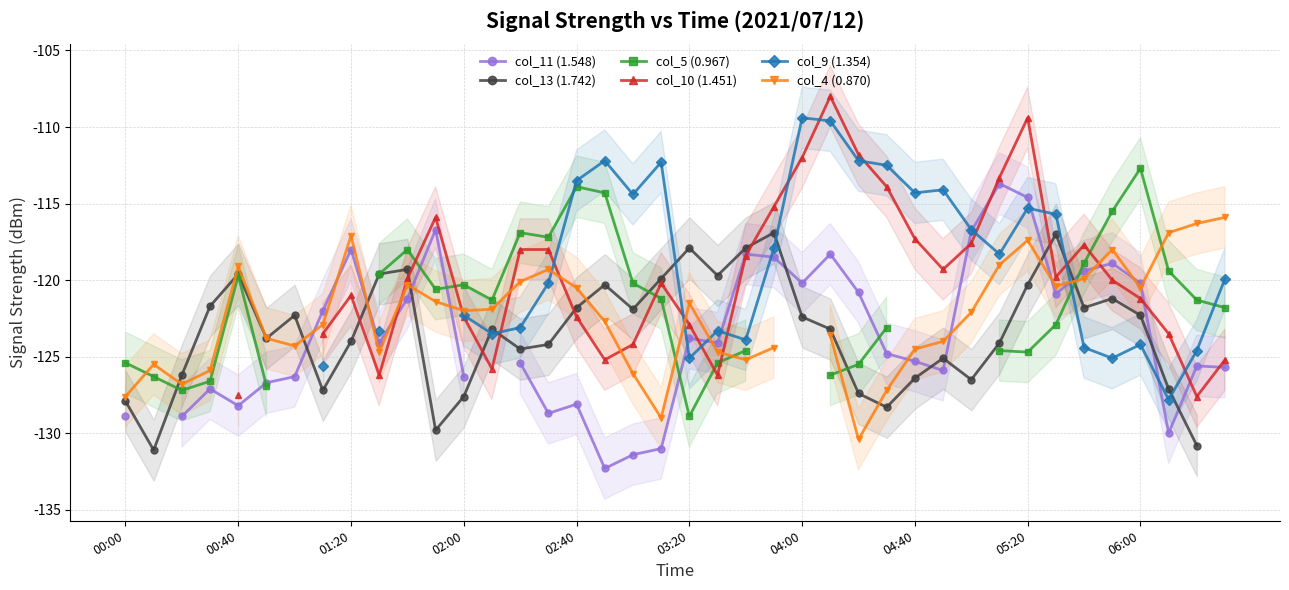

After their last crossing, which series has the higher values: col_5 (0.967) or col_13 (1.742)?

col_5 (0.967)